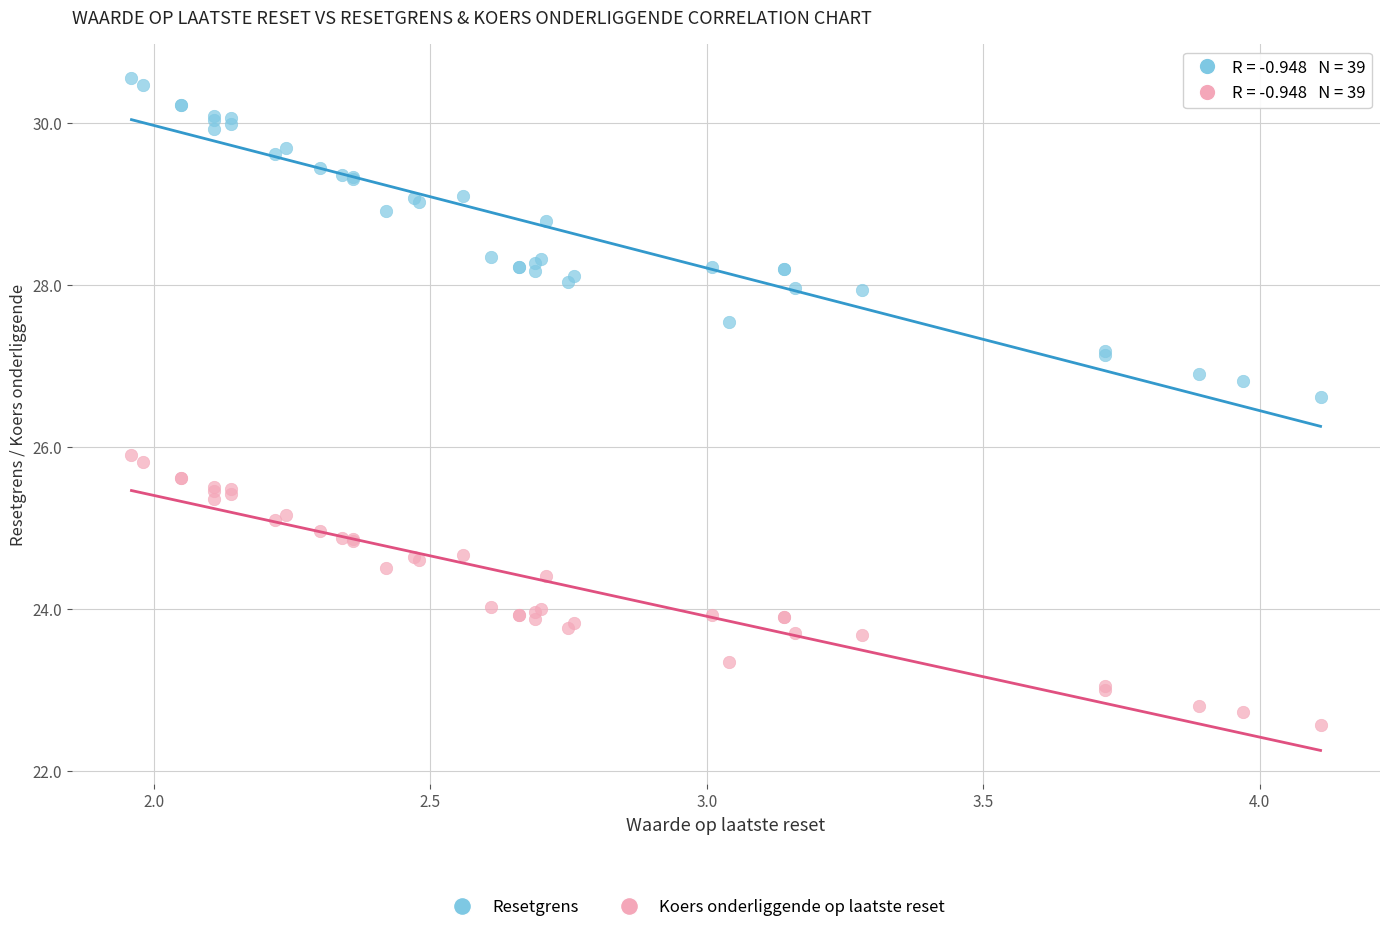

Which series has the widest spread of Y values?

Resetgrens